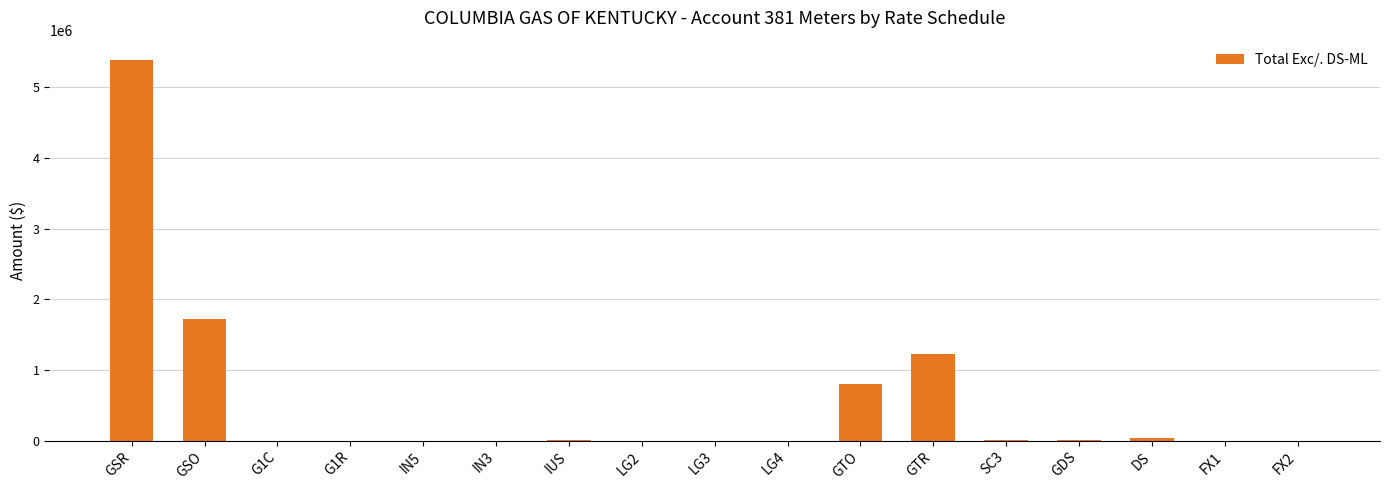

What is the average value?

541320.3